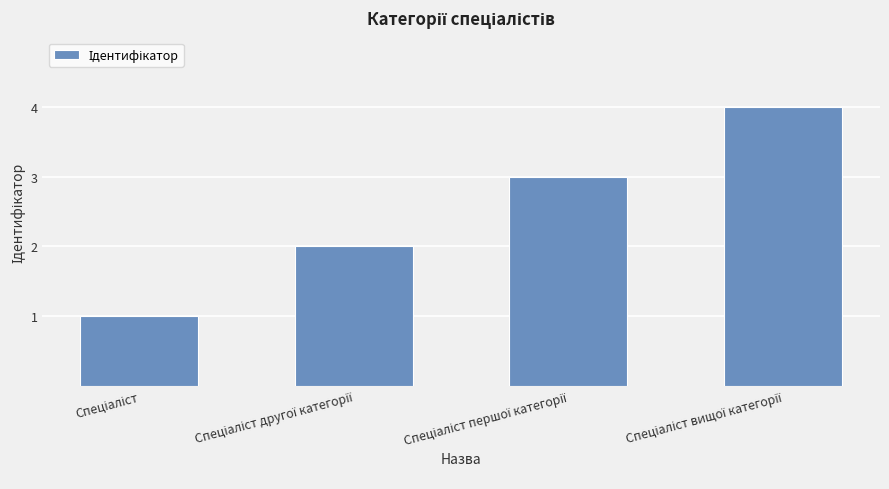

What is the difference between the maximum and minimum values?

3